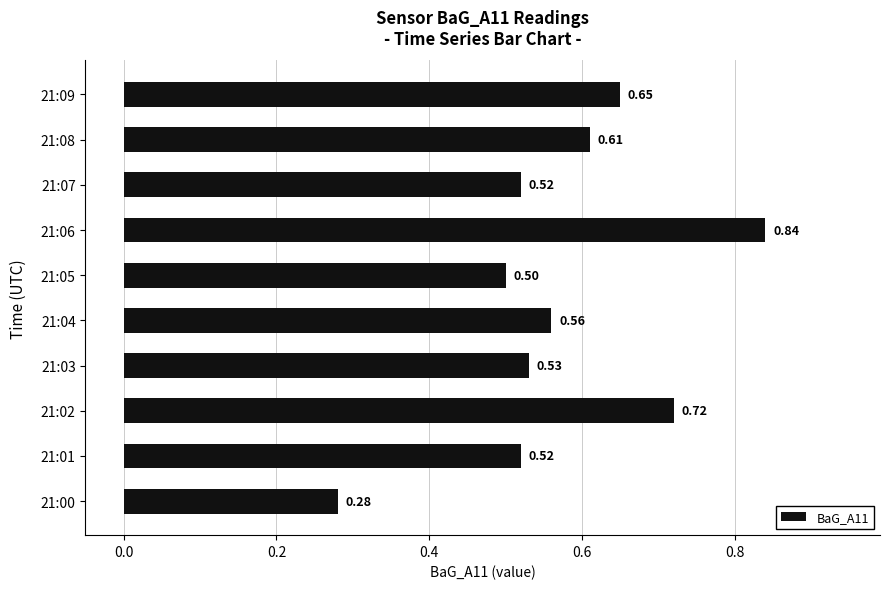

Between 21:07 and 21:02, which is larger?

21:02